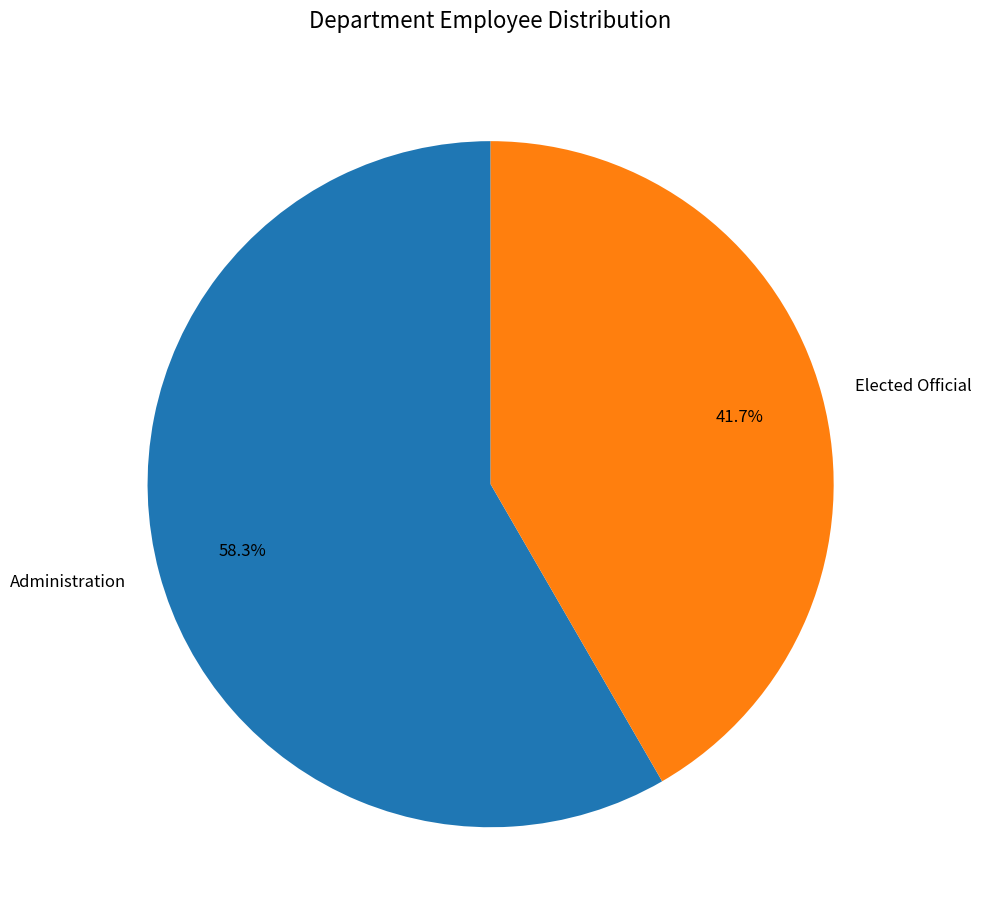

What is the ratio of the value at Administration to the value at Elected Official?

1.4